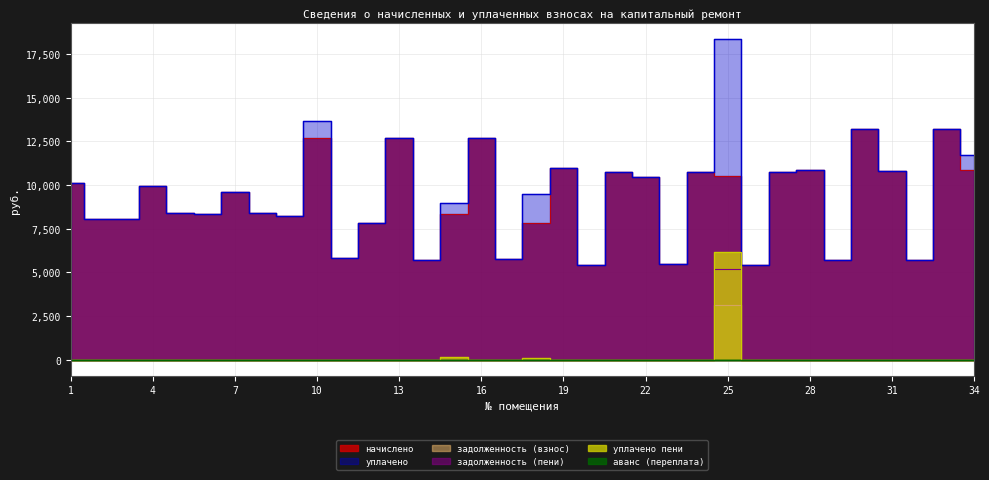

At which category does уплачено пени reach its first local valley?

14